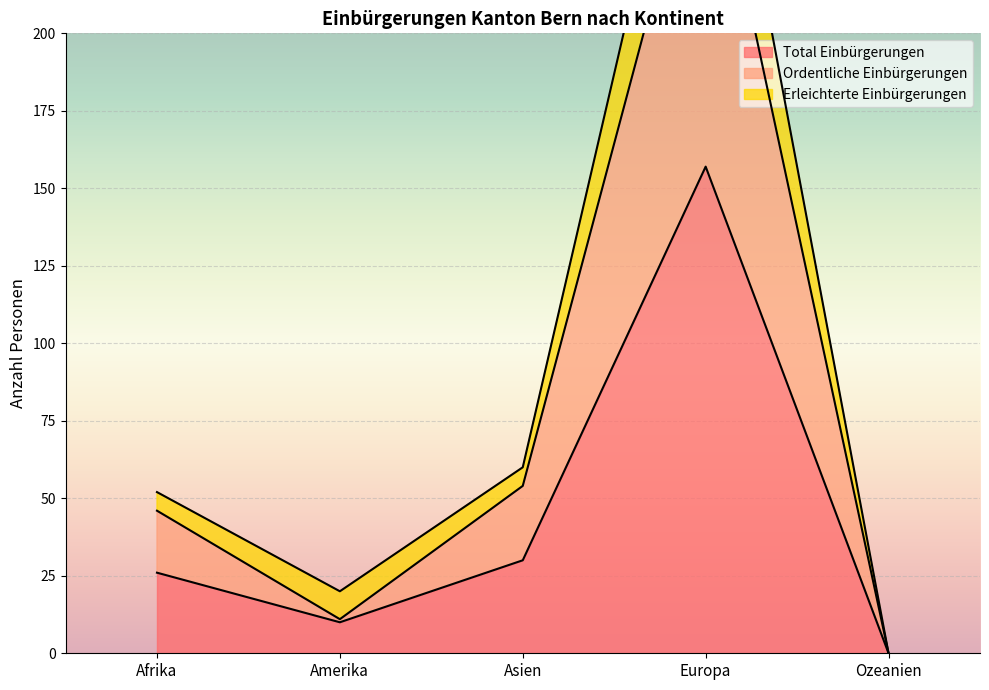

What is the approximate value of Total Einbürgerungen at Afrika?

26